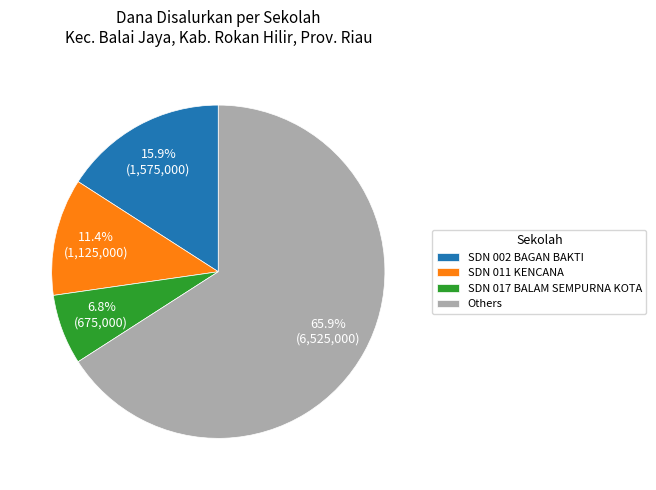

Rank the categories by value from lowest to highest.

SDN 017 BALAM SEMPURNA KOTA, SDN 011 KENCANA, SDN 002 BAGAN BAKTI, Others